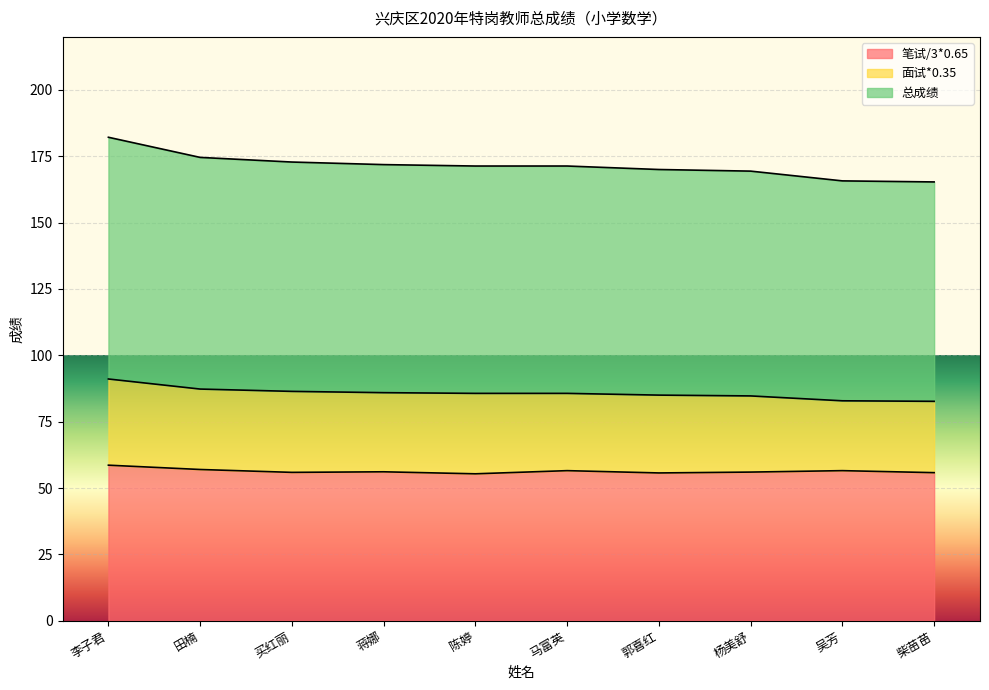

The 笔试/3*0.65 series shows 84.2 at 马富英. True or false?

False